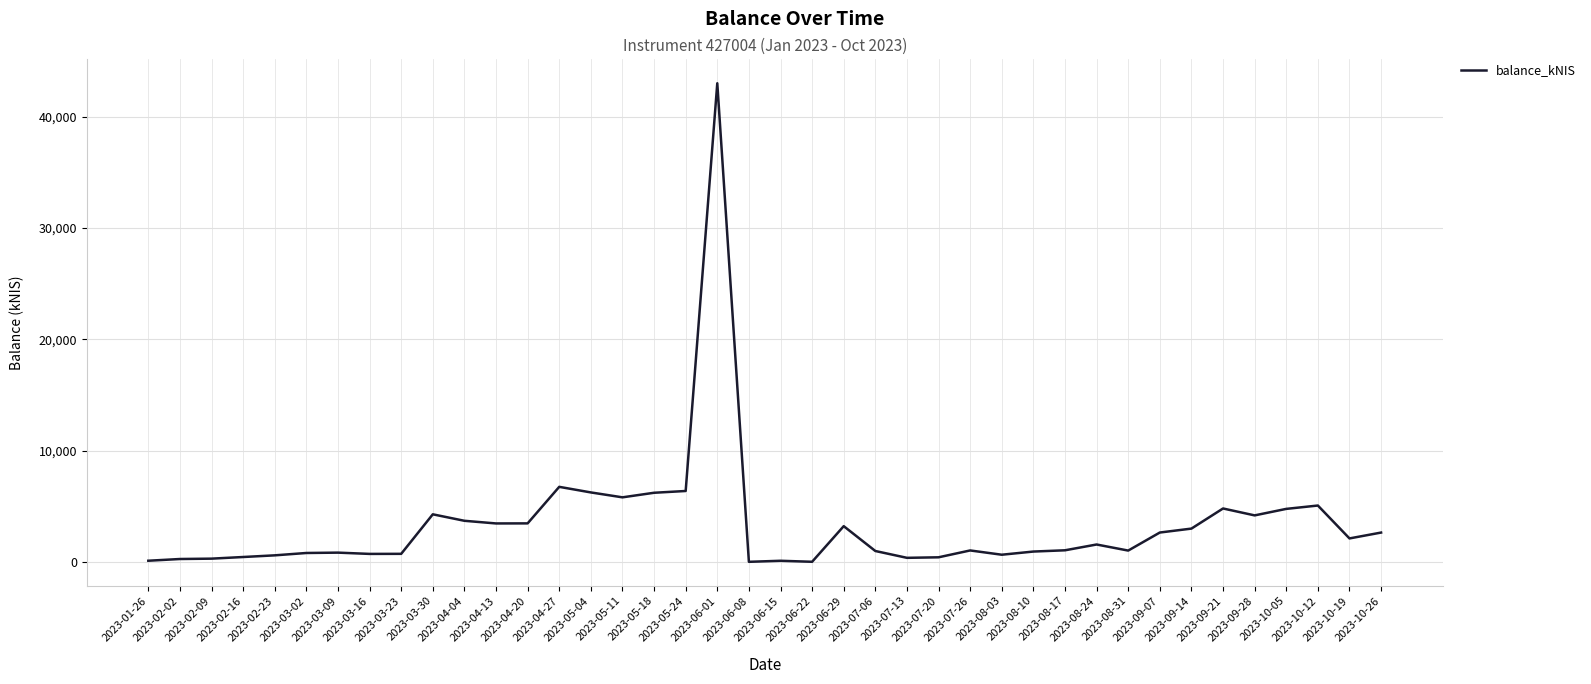

How many lines are shown in the chart?

1